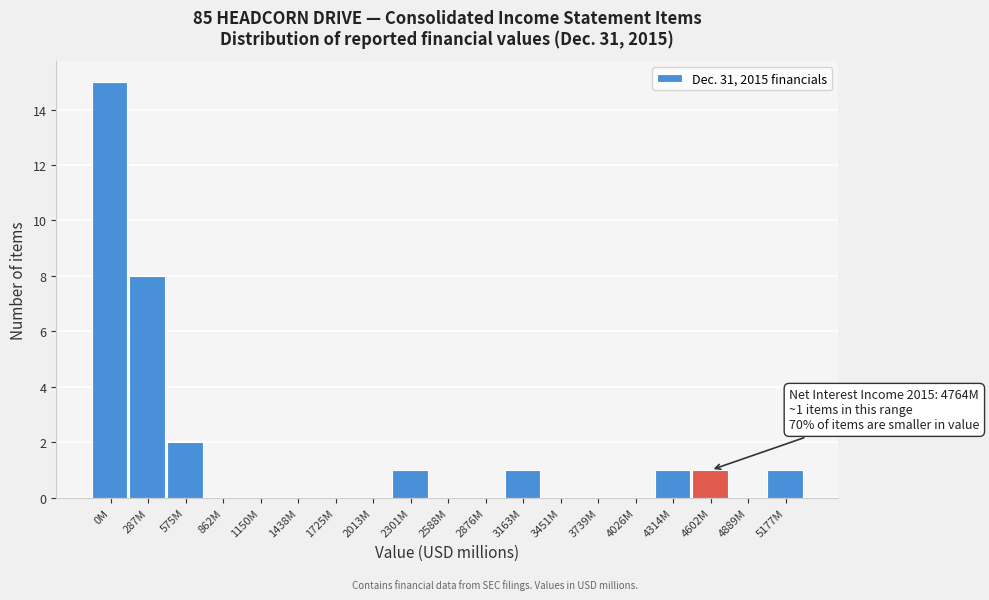

Reading left to right, extract all data points from this chart.

0M=15	287M=8	575M=2	862M=0	1150M=0	1438M=0	1725M=0	2013M=0	2301M=1	2588M=0	2876M=0	3163M=1	3451M=0	3739M=0	4026M=0	4314M=1	4602M=1	4889M=0	5177M=1